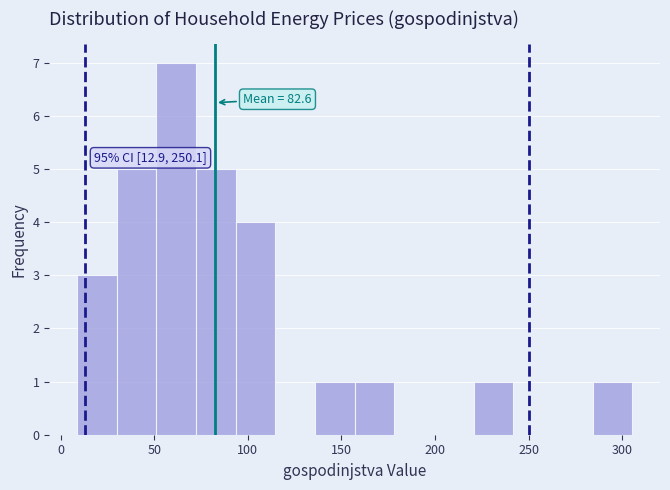

Which range on the x-axis has the tallest bar?

50 to 70